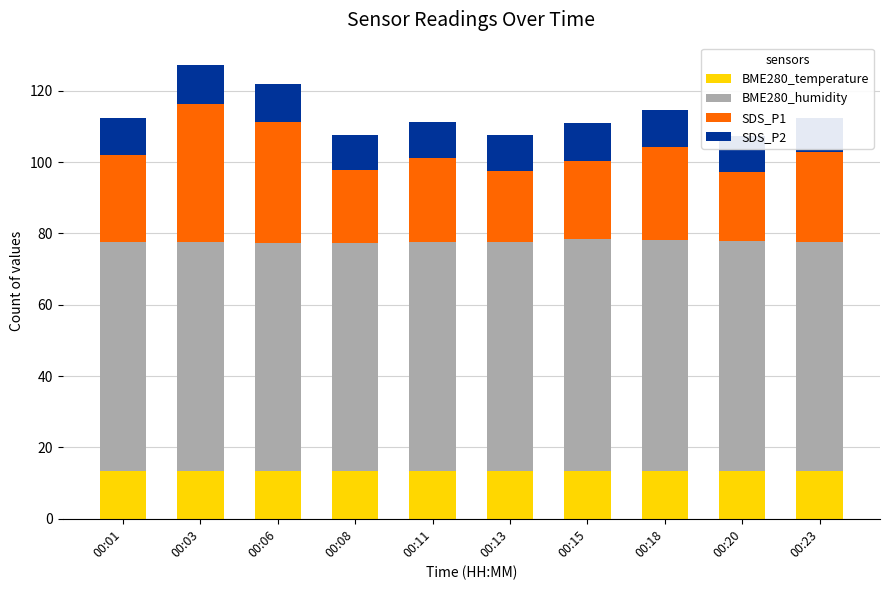

What is the smallest value displayed?

9.5